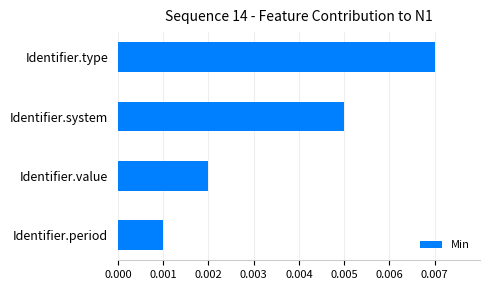

Between Identifier.system and Identifier.value, which is larger?

Identifier.system